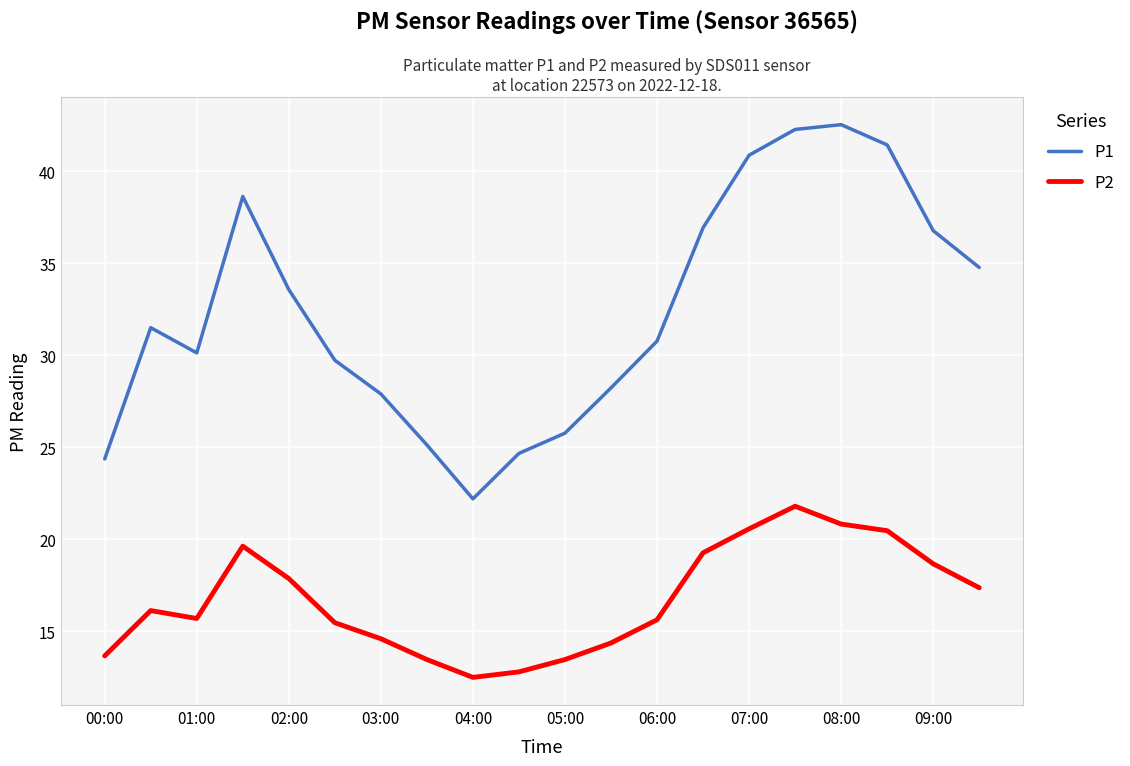

Rank the series by their average value, from highest to lowest.

P1, P2